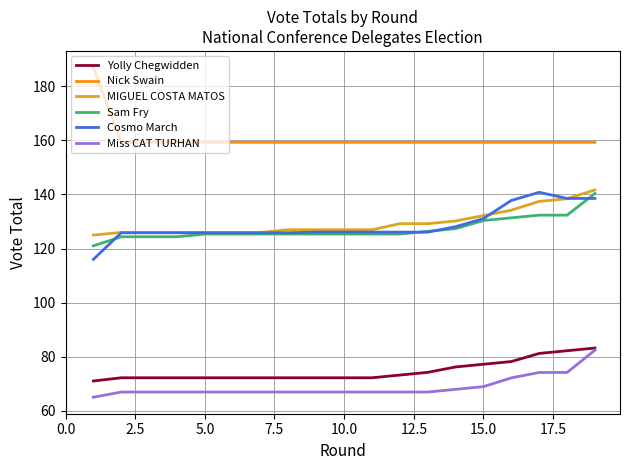

True or false: Nick Swain and Sam Fry cross at least once.

False